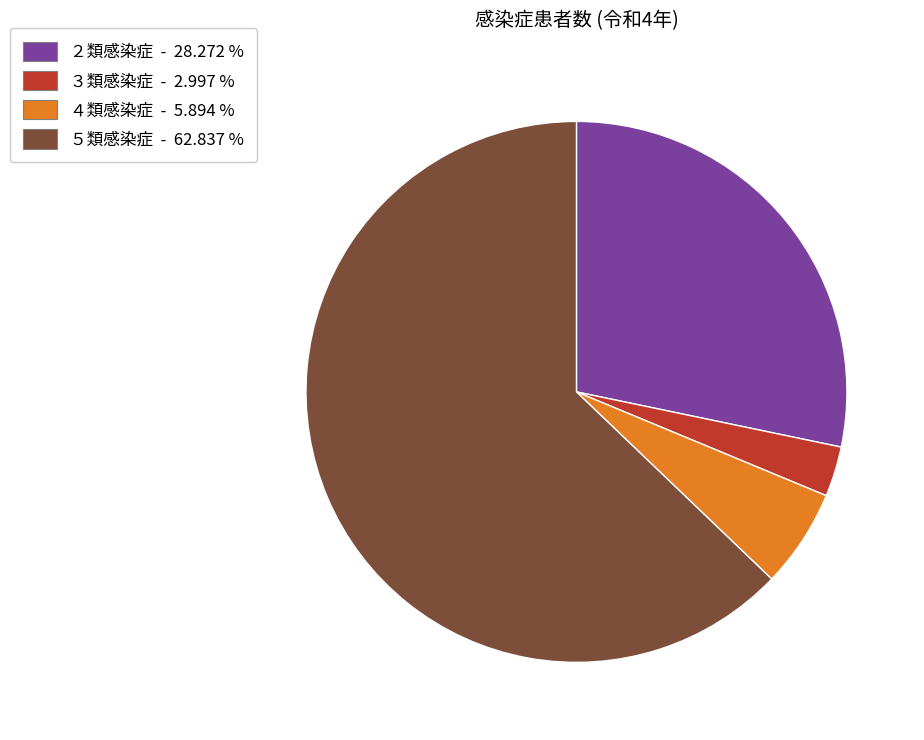

Is there a majority slice in this chart?

Yes